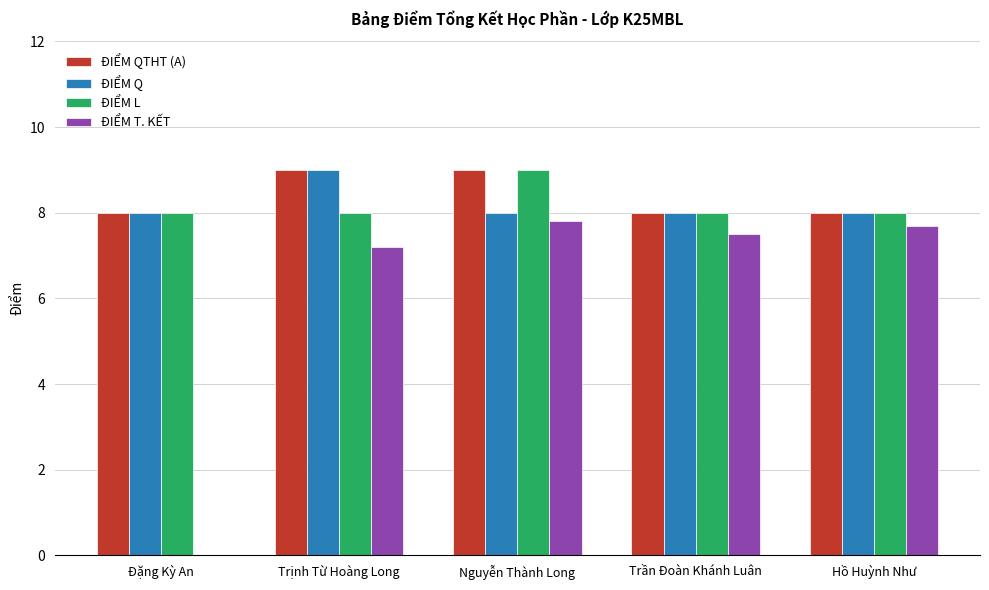

Which series changed the most between Đặng Kỳ An and Trần Đoàn Khánh Luân?

ĐIỂM T. KẾT